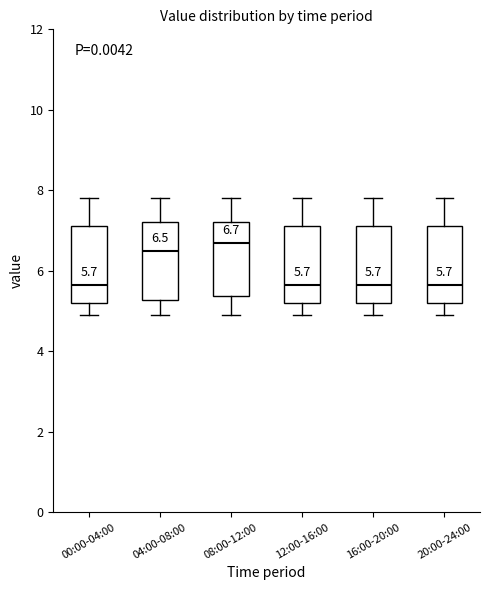

Which box has the highest median line?

08:00-12:00